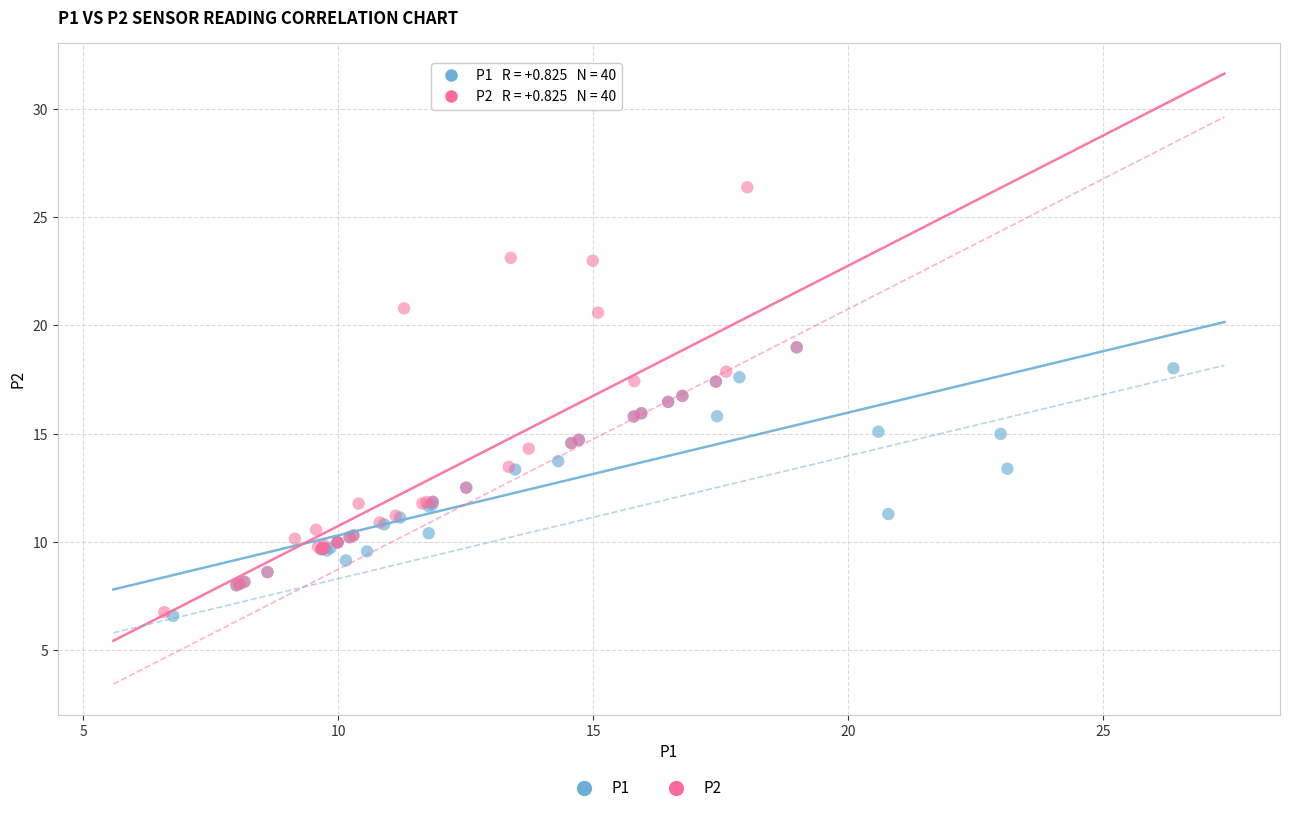

Which series reaches the maximum Y coordinate?

P2